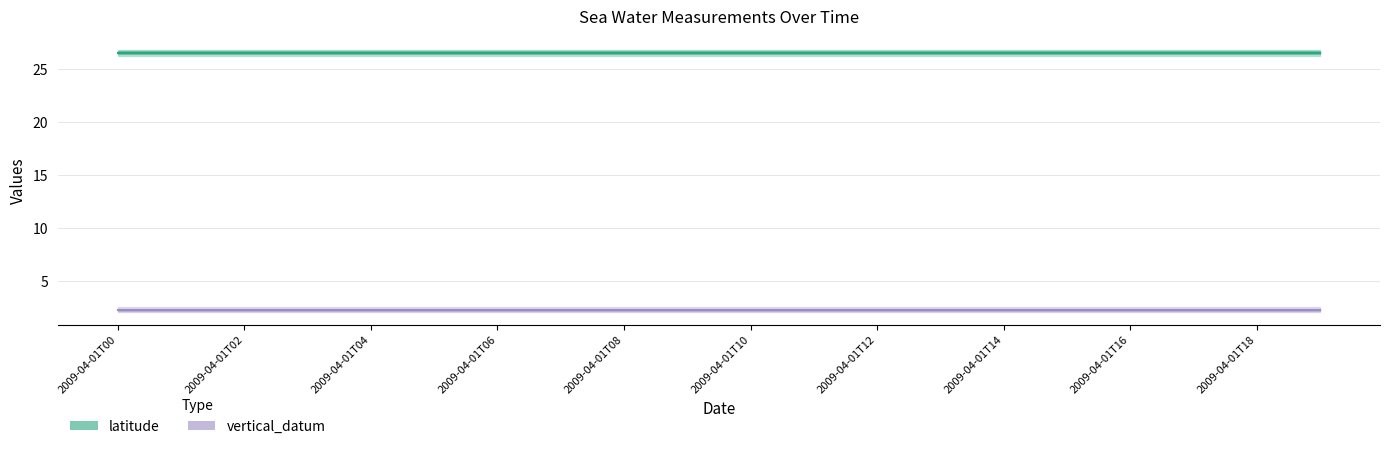

Reading right to left, extract all data points from this chart.

latitude: 2009-04-01T19=26.5	2009-04-01T18=26.5	2009-04-01T17=26.5	2009-04-01T16=26.5	2009-04-01T15=26.5	2009-04-01T14=26.5	2009-04-01T13=26.5	2009-04-01T12=26.5	2009-04-01T11=26.5	2009-04-01T10=26.5	2009-04-01T09=26.5	2009-04-01T08=26.5	2009-04-01T07=26.5	2009-04-01T06=26.5	2009-04-01T05=26.5	2009-04-01T04=26.5	2009-04-01T03=26.5	2009-04-01T02=26.5	2009-04-01T01=26.5	2009-04-01T00=26.5
vertical_datum: 2009-04-01T19=2.3	2009-04-01T18=2.3	2009-04-01T17=2.3	2009-04-01T16=2.3	2009-04-01T15=2.3	2009-04-01T14=2.3	2009-04-01T13=2.3	2009-04-01T12=2.3	2009-04-01T11=2.3	2009-04-01T10=2.3	2009-04-01T09=2.3	2009-04-01T08=2.3	2009-04-01T07=2.3	2009-04-01T06=2.3	2009-04-01T05=2.3	2009-04-01T04=2.3	2009-04-01T03=2.3	2009-04-01T02=2.3	2009-04-01T01=2.3	2009-04-01T00=2.3